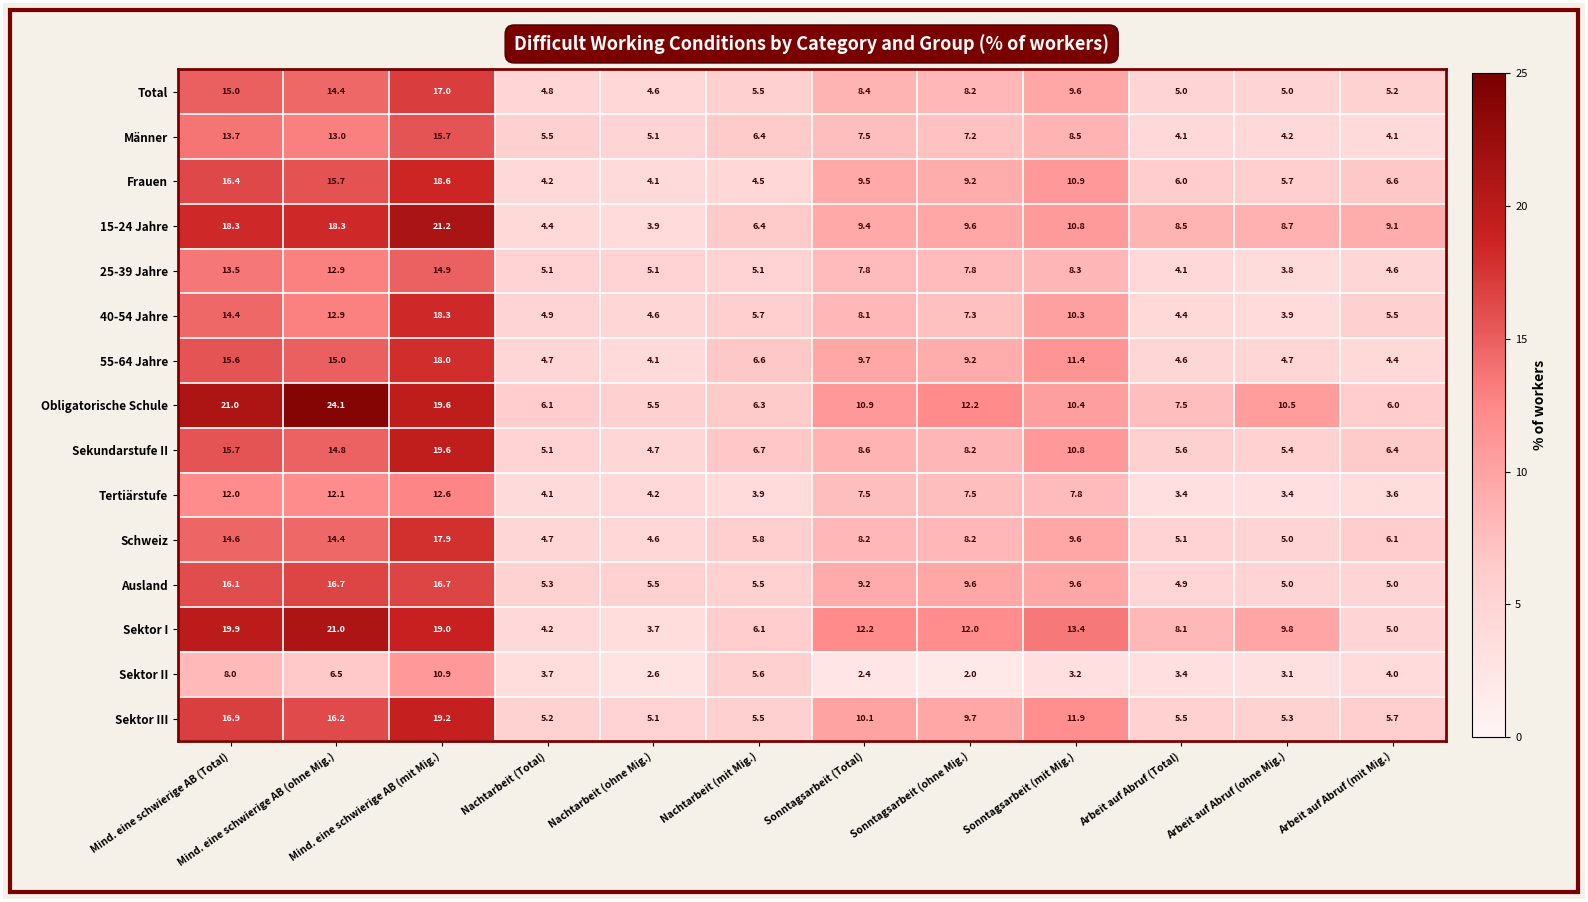

Which label corresponds to the largest value in the chart?

Mind. eine schwierige AB (ohne Mig.)